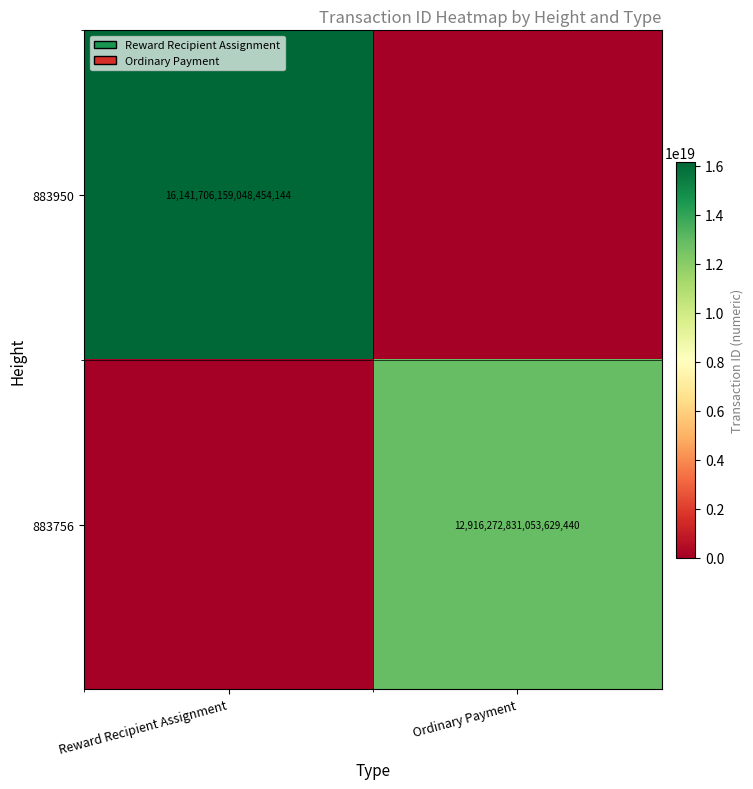

The value of 883950 at Reward Recipient Assignment is 21856369542583828480. True or false?

False